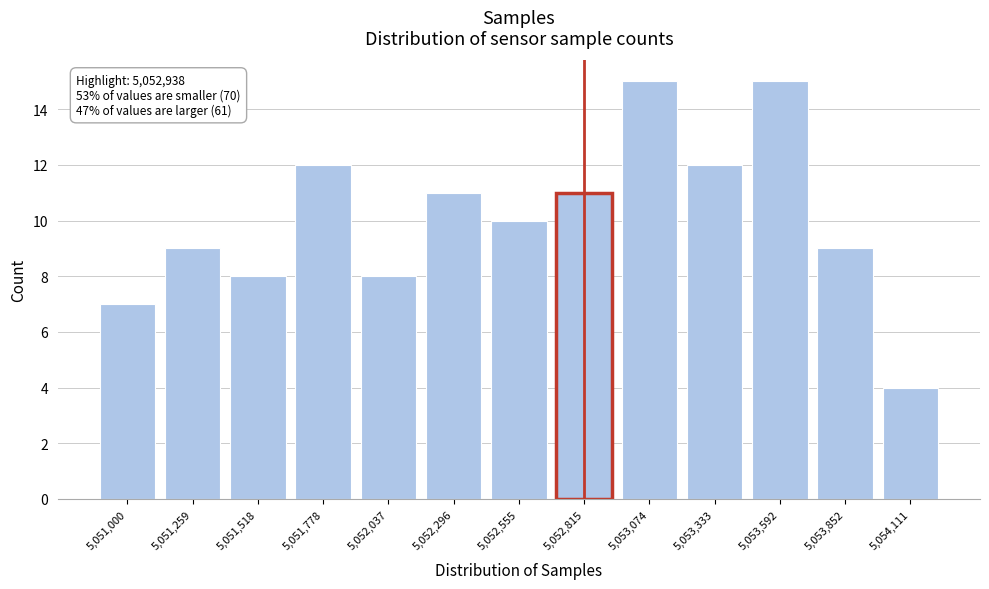

Reading left to right, extract all data points from this chart.

5,051,000=7	5,051,259=9	5,051,518=8	5,051,778=12	5,052,037=8	5,052,296=11	5,052,555=10	5,052,815=11	5,053,074=15	5,053,333=12	5,053,592=15	5,053,852=9	5,054,111=4